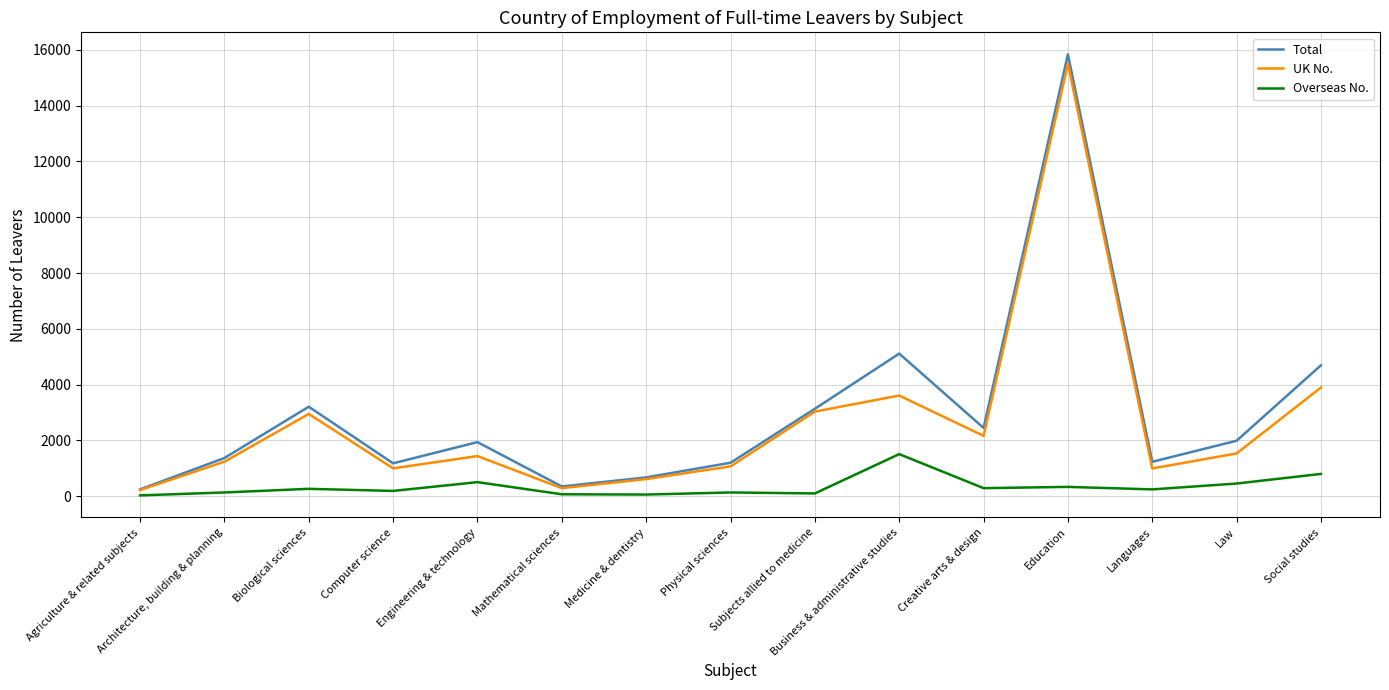

The value of UK No. at Architecture, building & planning is 1235. True or false?

True